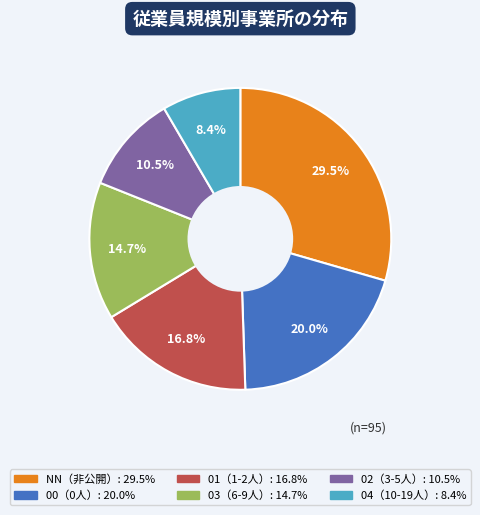

Is there any slice that represents more than half of the pie?

No